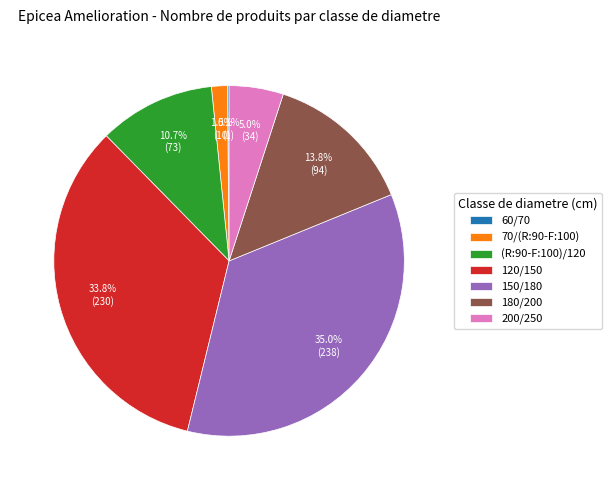

Between (R:90-F:100)/120 and 180/200, which is larger?

180/200